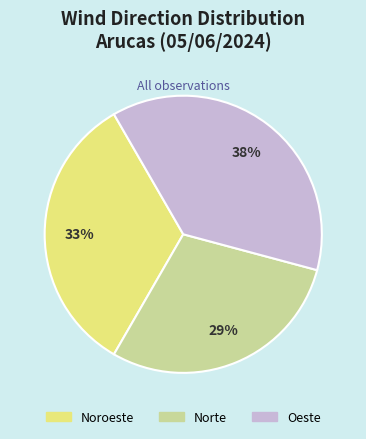

To the nearest percent, what is the average slice percentage?

33%